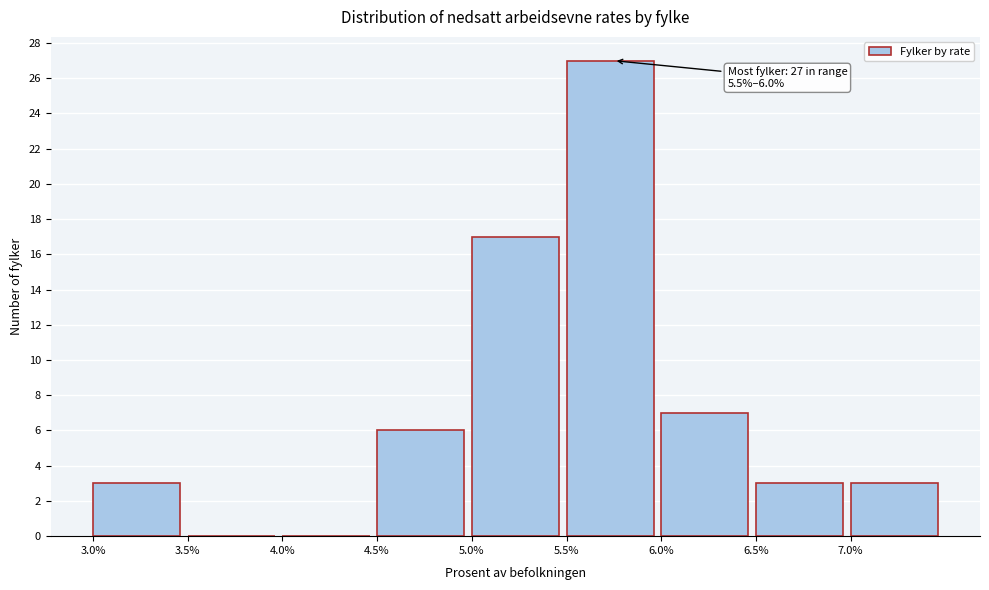

Which range on the x-axis has the tallest bar?

5.5 to 6.0